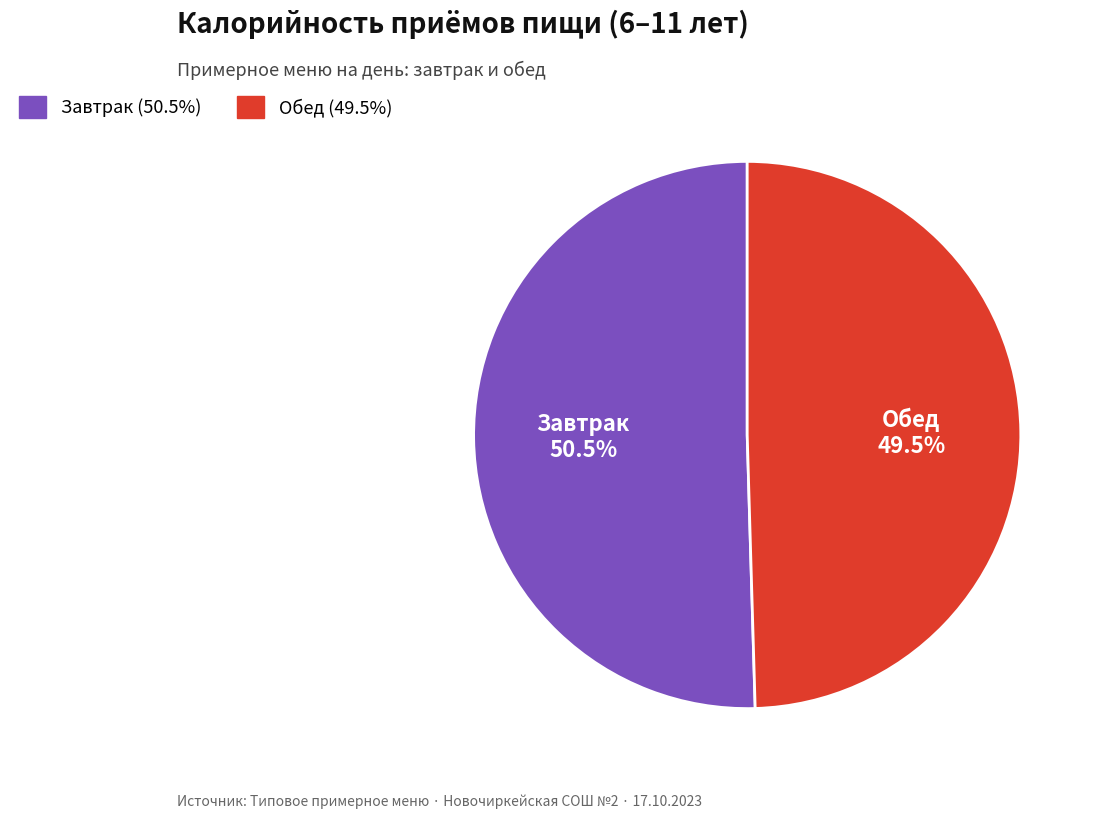

To the nearest percent, what is the average slice percentage?

50%